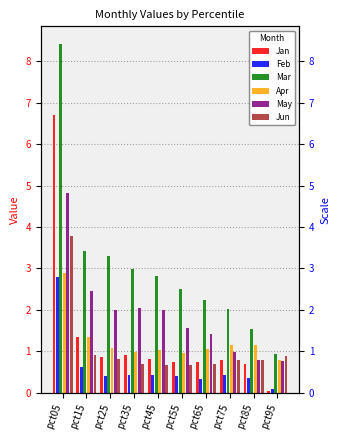

The Mar series shows 0.9 at pct95. True or false?

True